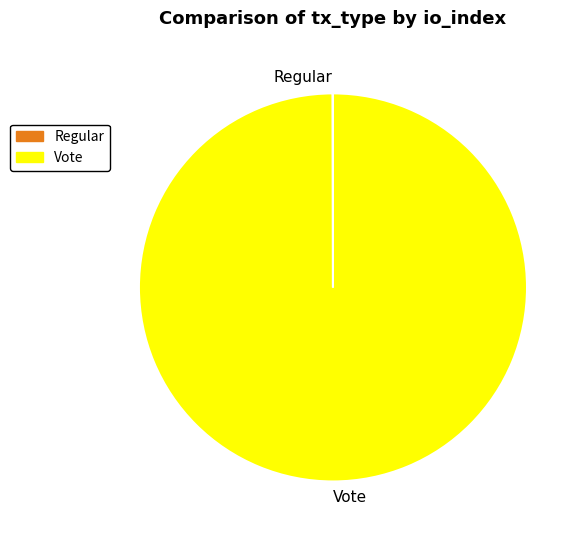

Which slice is the largest?

Vote